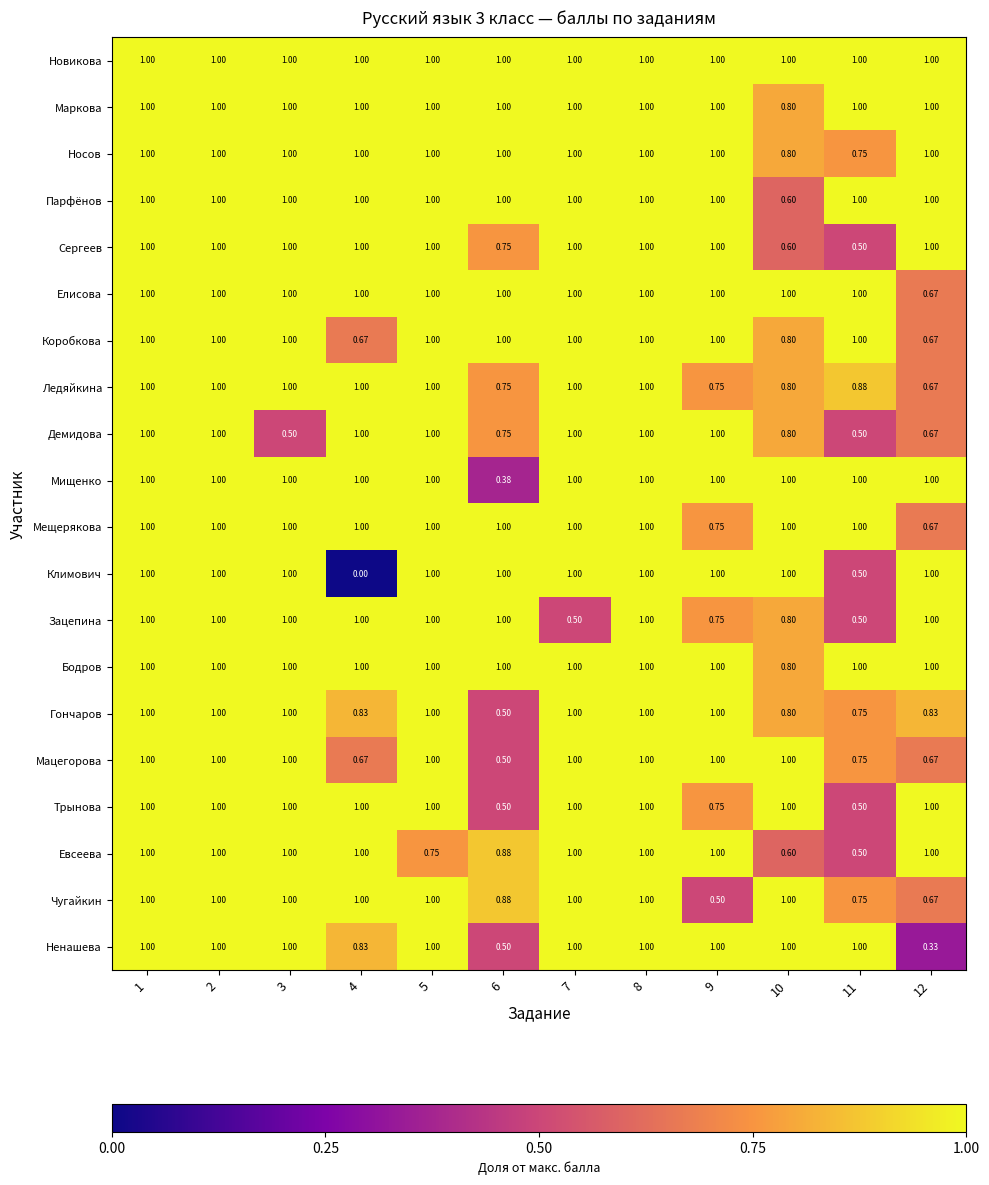

At which category does the chart reach its minimum across all series?

4